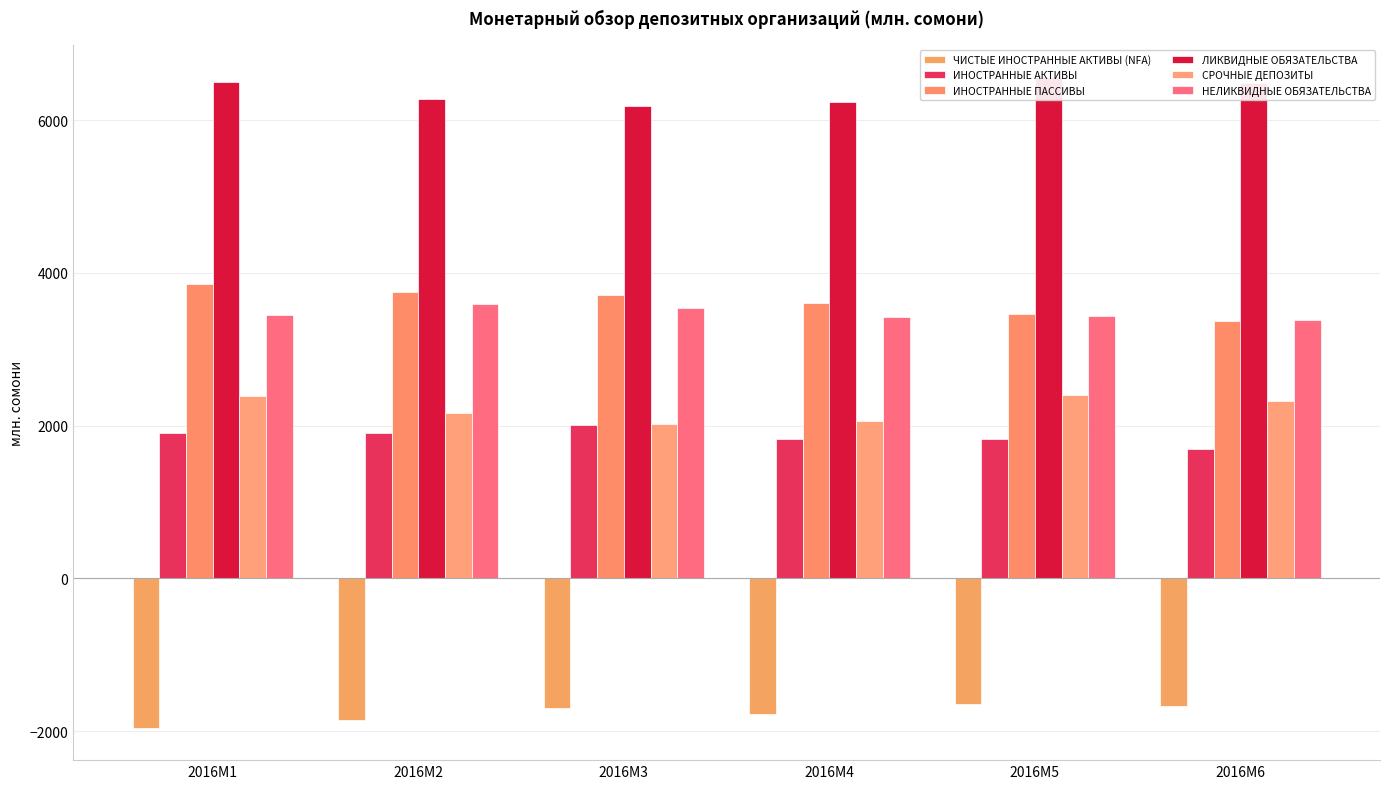

What is the difference between the second highest and second lowest values in the ИНОСТРАННЫЕ ПАССИВЫ series?

283.4